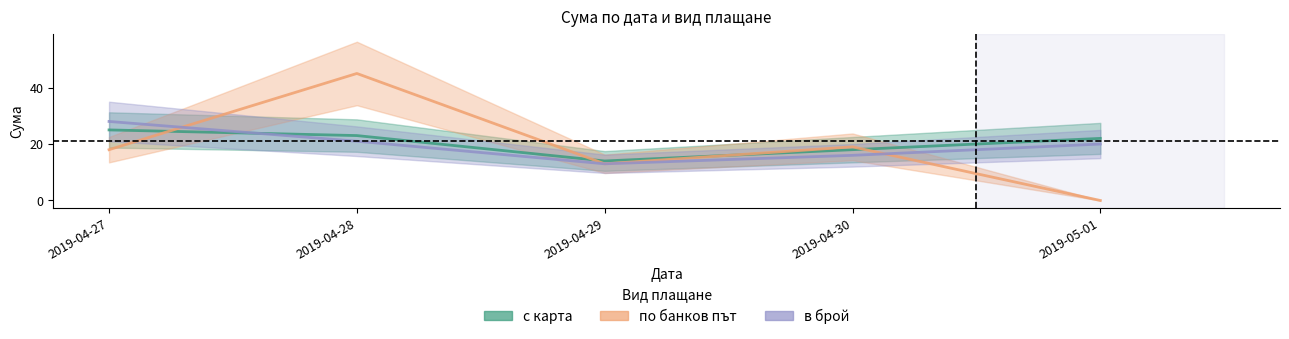

How many values in the в брой series exceed 20?

2